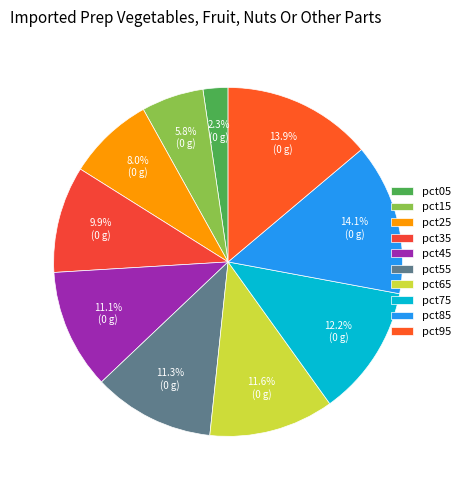

Which has a higher value, pct45 or pct95?

pct95